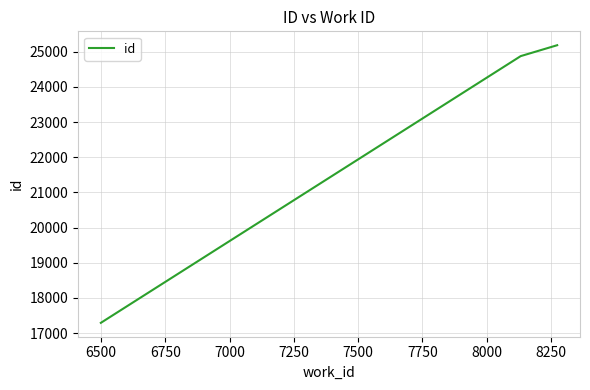

What is the maximum value shown in the chart?

25184